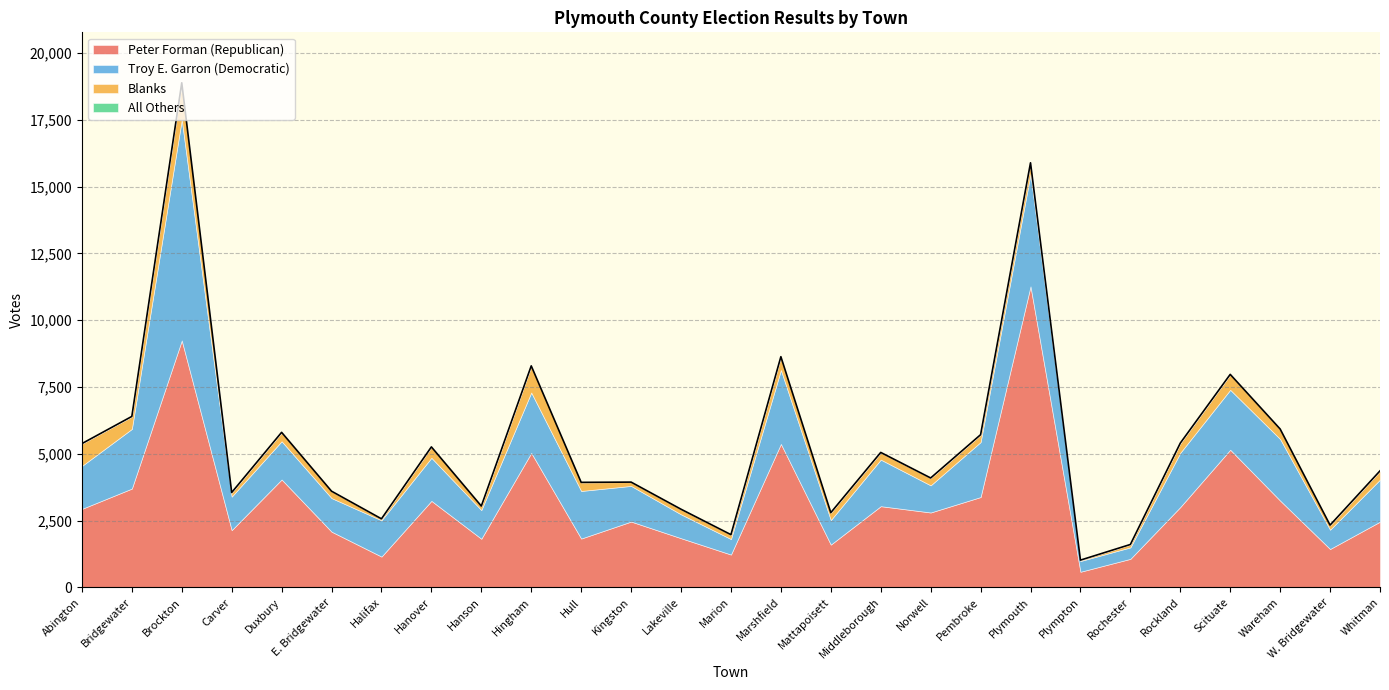

True or false: Blanks and Peter Forman (Republican) cross at least once.

False